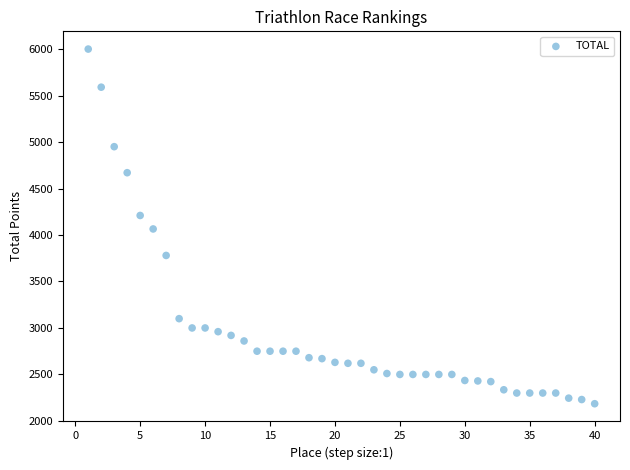

What is the range of X values (max minus min)?

39